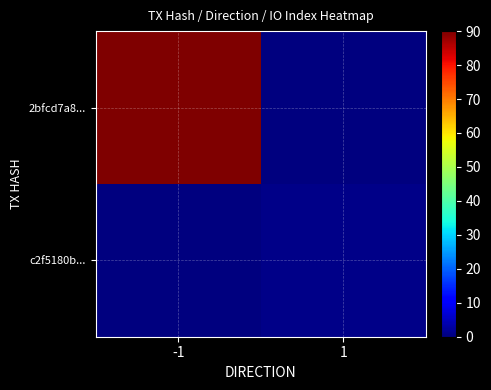

Reading left to right, list all the values displayed in this chart.

2bfcd7a8...: -1=90	1=0
c2f5180b...: -1=0	1=1